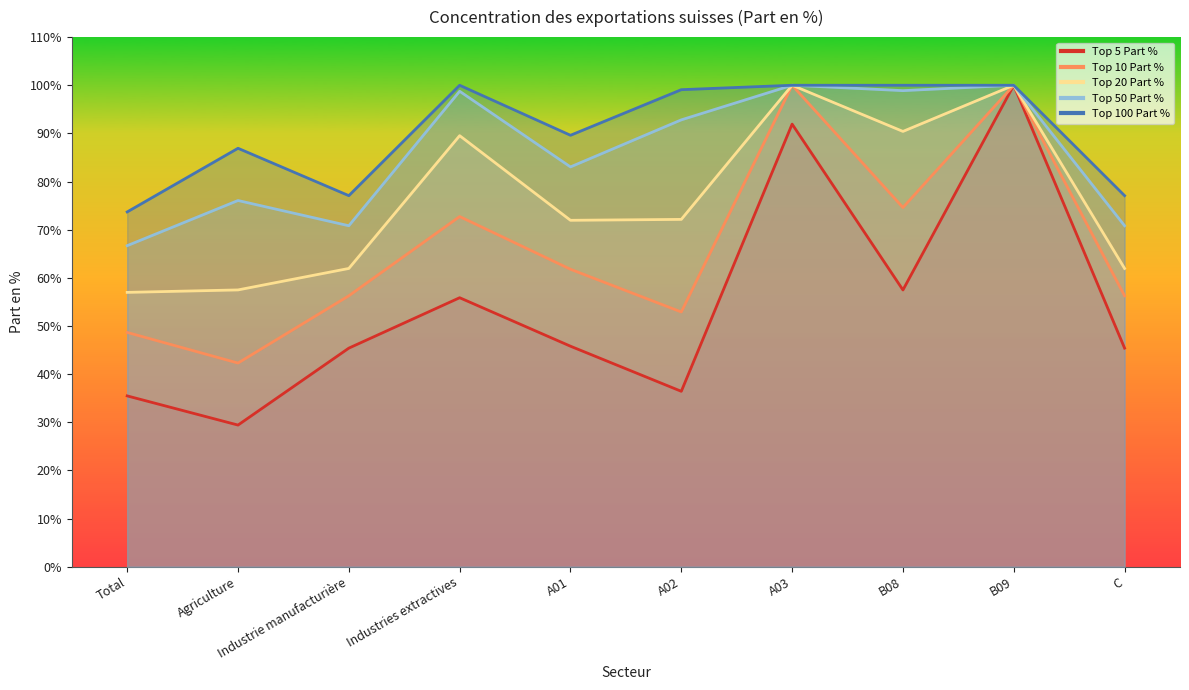

How many data points does each series have?

10